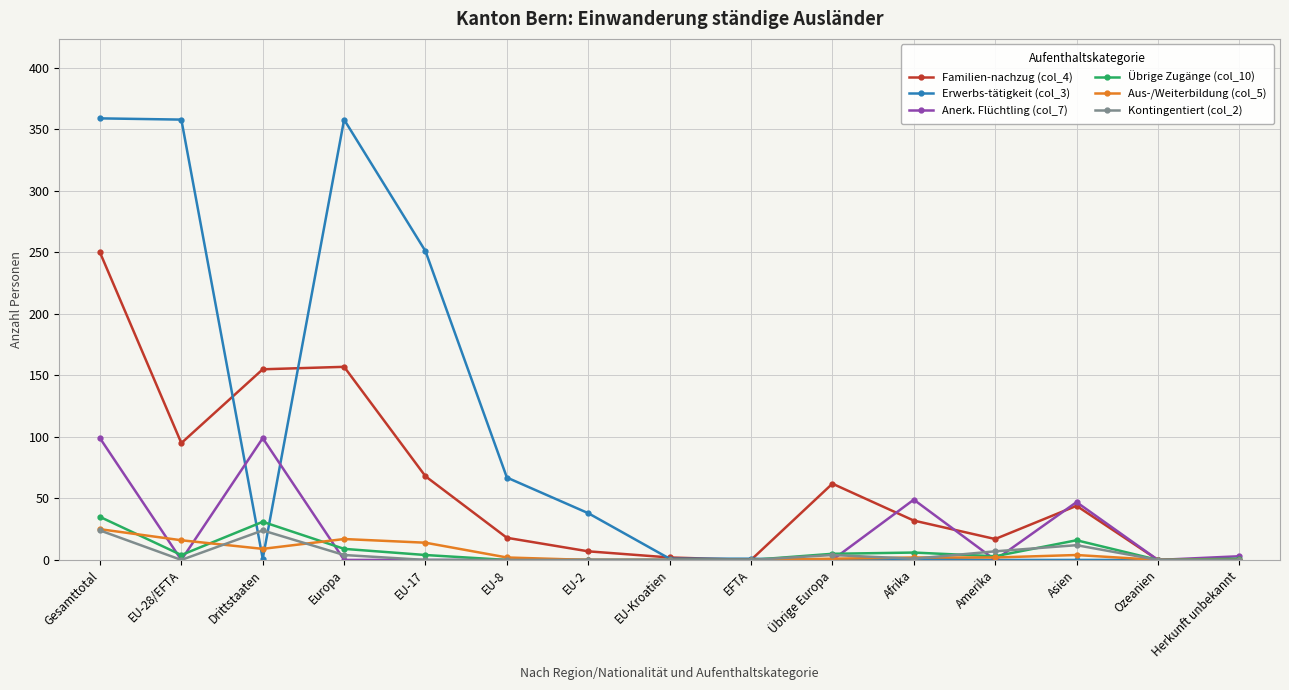

What is the total value across all series at EFTA?

1